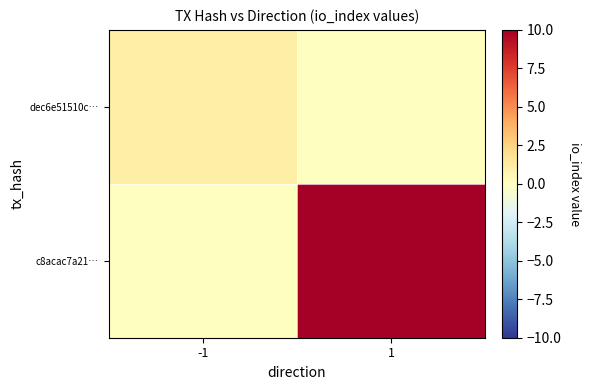

Which category has the lowest value across all series?

1